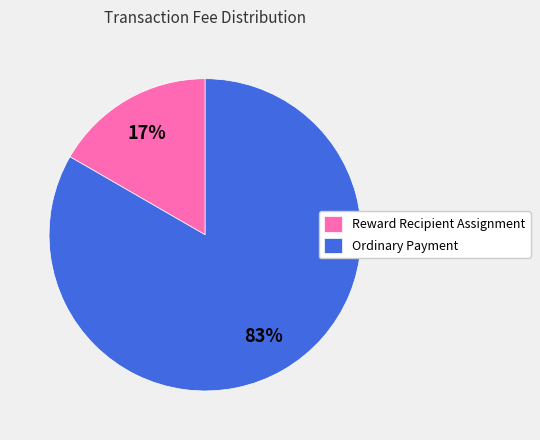

To the nearest percent, what is the average slice percentage?

50%